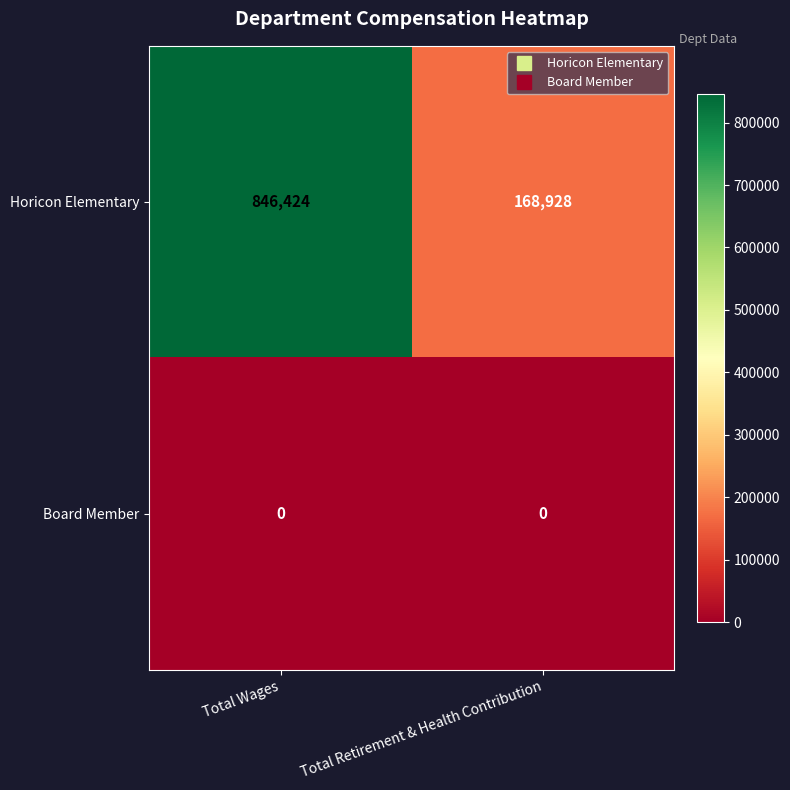

At which label does Horicon Elementary reach its peak?

Total Wages